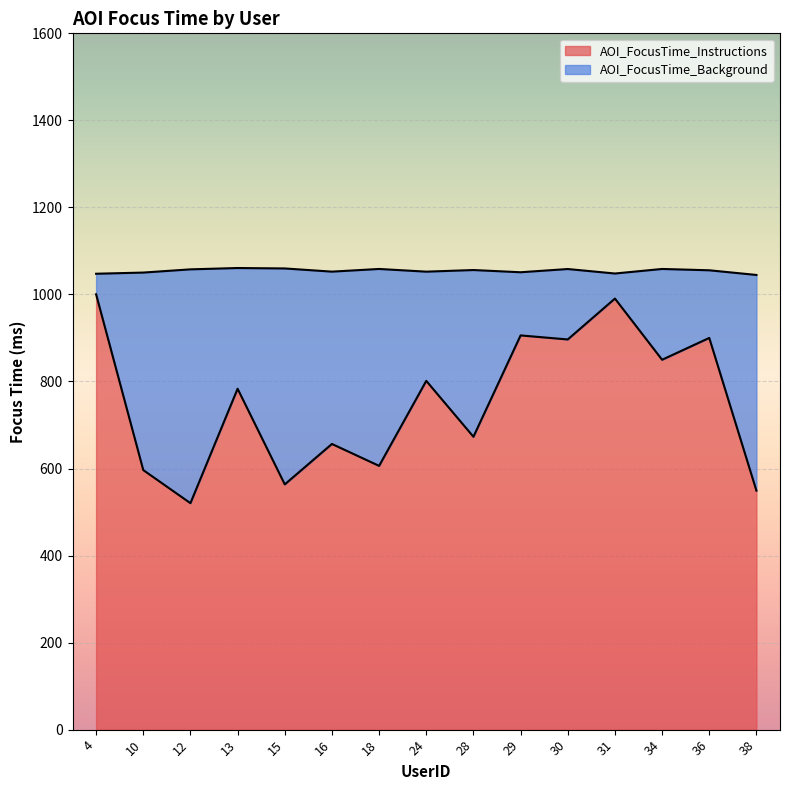

The chart shows a value of 941.7 at 38. True or false?

False